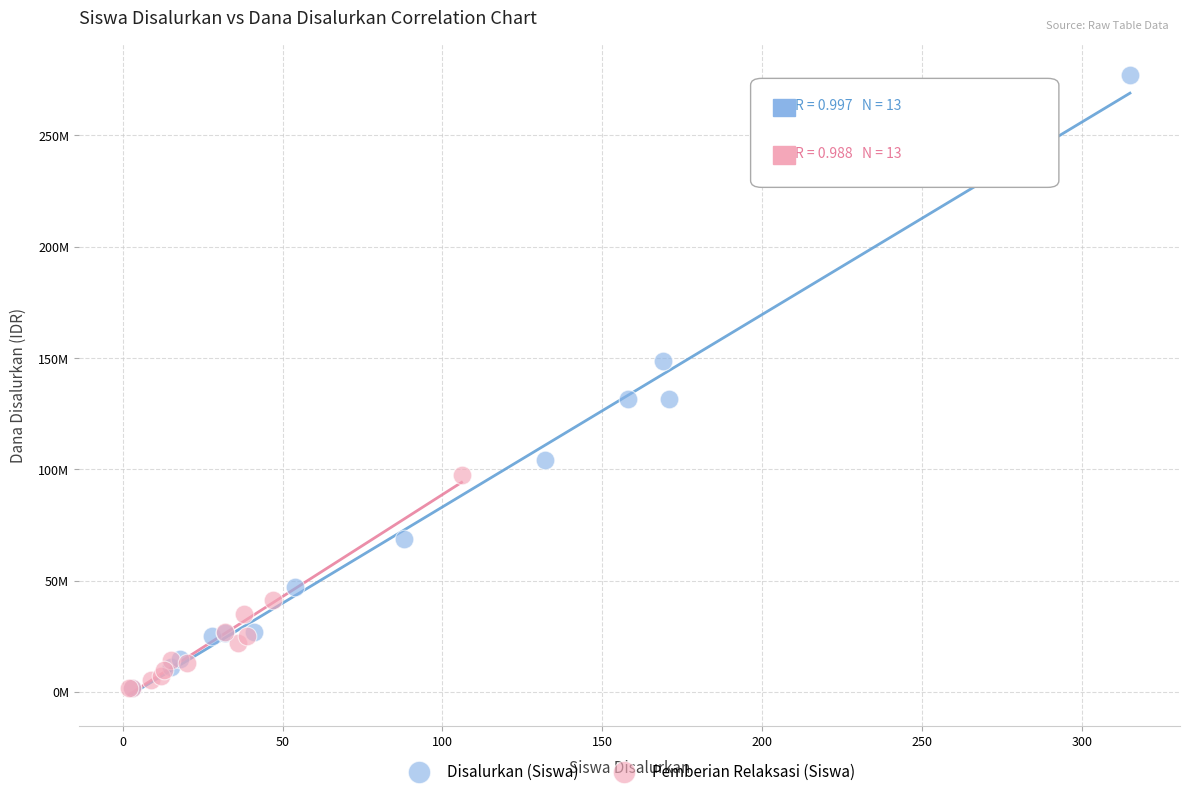

What are all the series names shown in the legend?

Disalurkan (Siswa), Pemberian Relaksasi (Siswa)